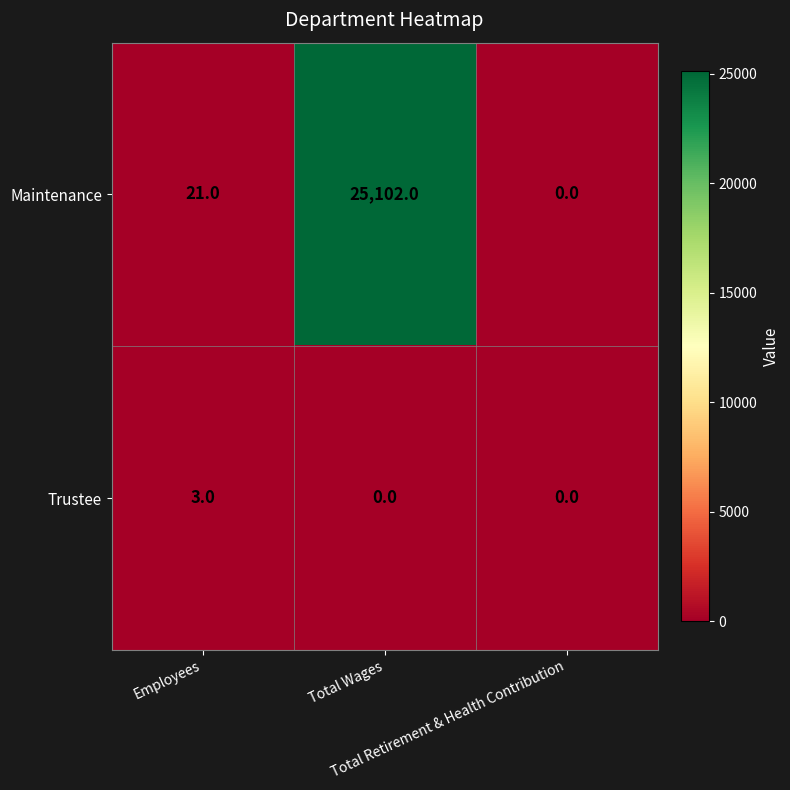

Which series has the largest total across all categories?

Maintenance